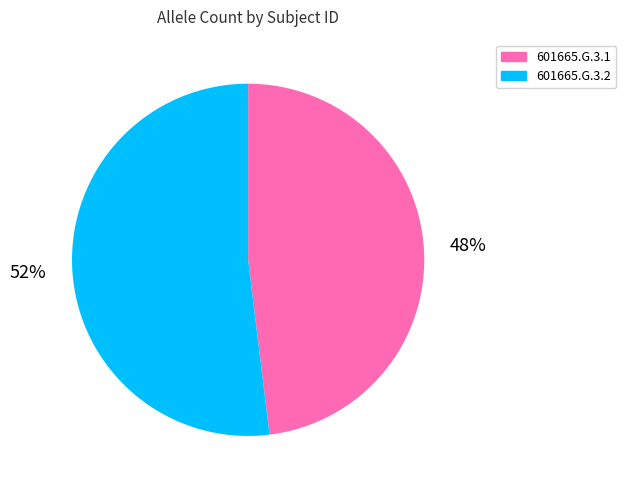

Is there a majority slice in this chart?

Yes